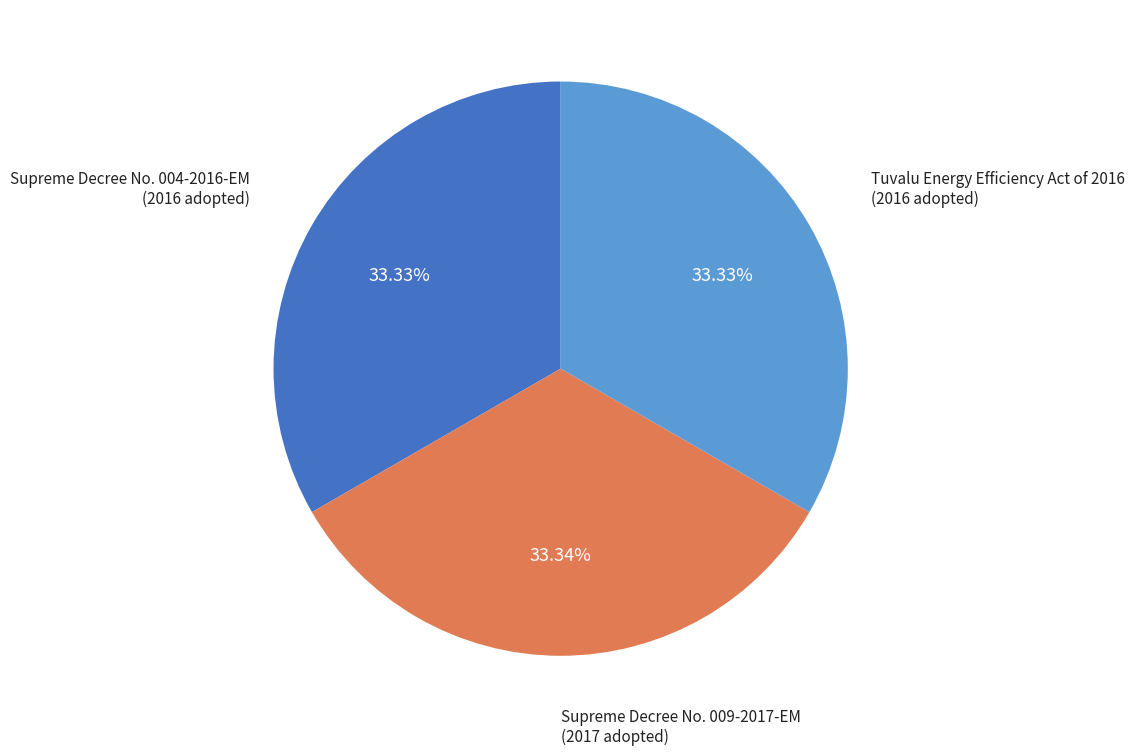

To the nearest percent, what percentage of the pie is Supreme Decree No. 004-2016-EM?

33%